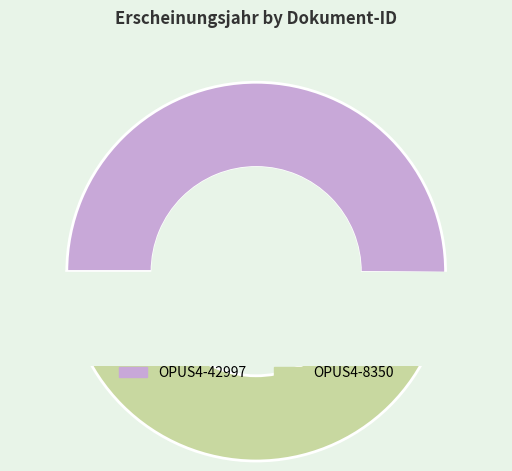

Between OPUS4-8350 and OPUS4-42997, which is larger?

OPUS4-42997